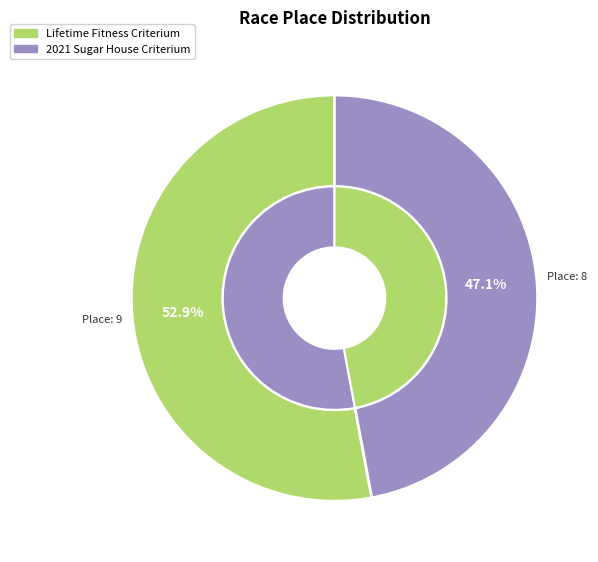

How many segments does this pie chart have?

2